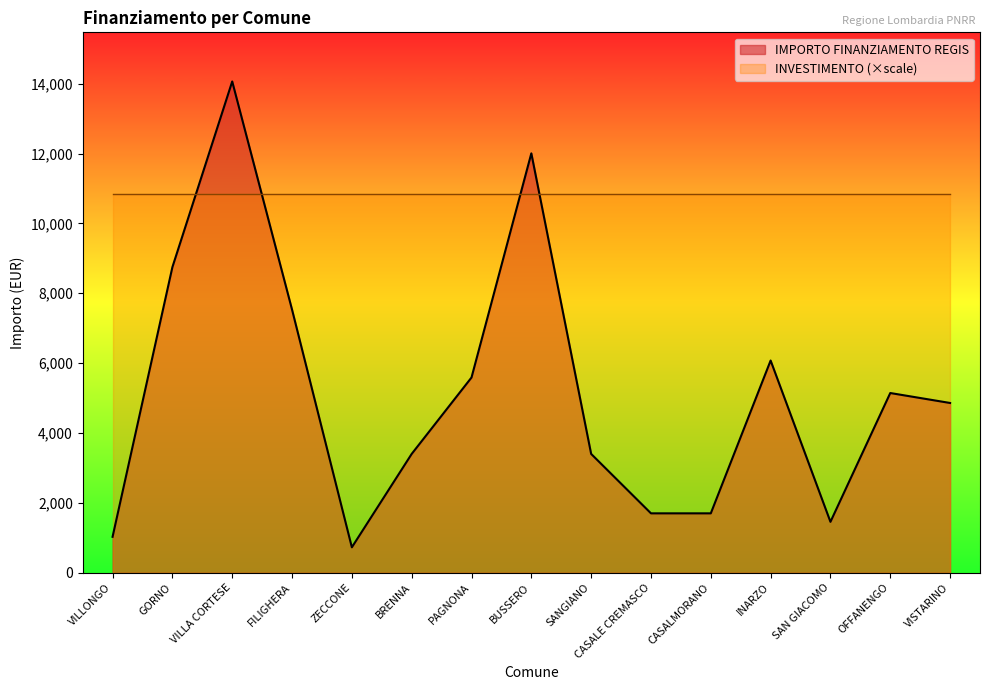

The chart shows a value of 1824 at GORNO. True or false?

False